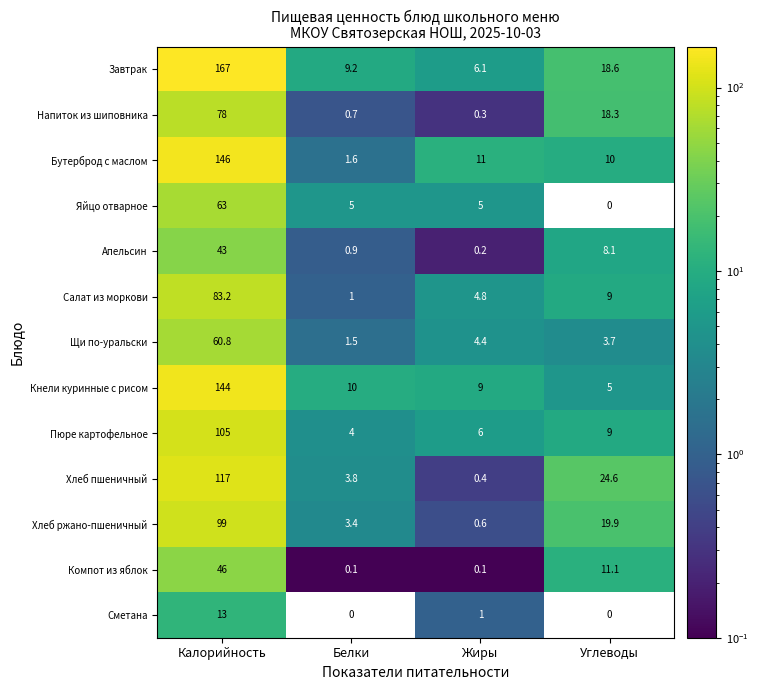

Between Калорийность and Белки, which series saw the biggest shift?

Завтрак